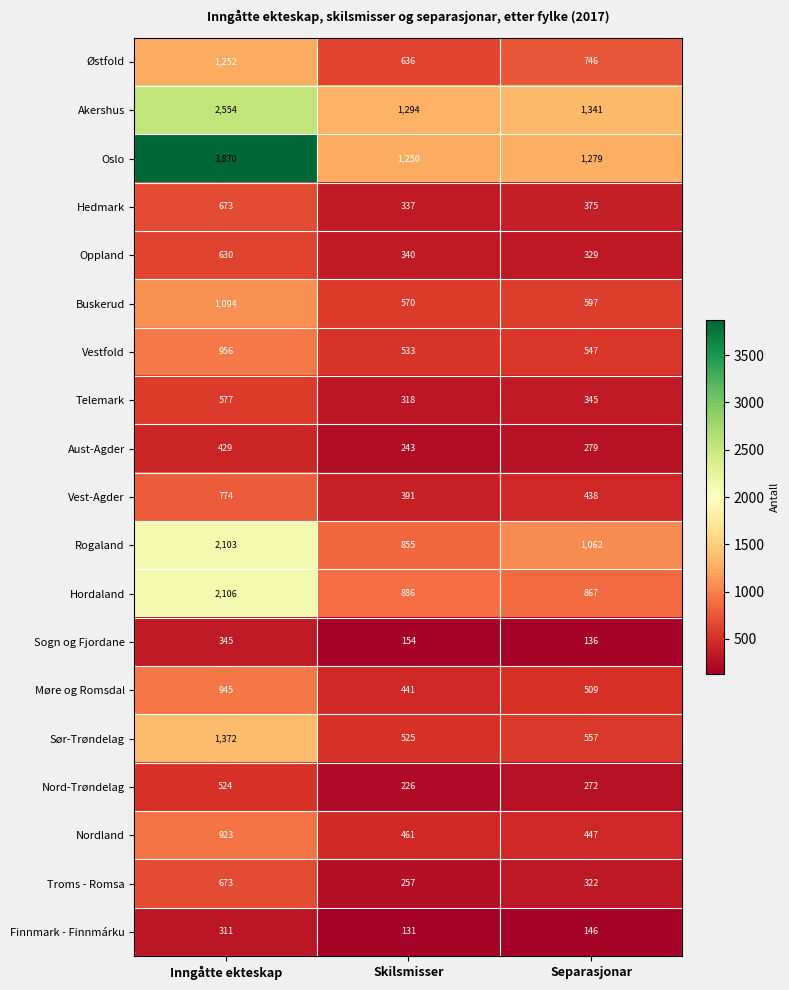

Which series has the largest total across all categories?

Oslo